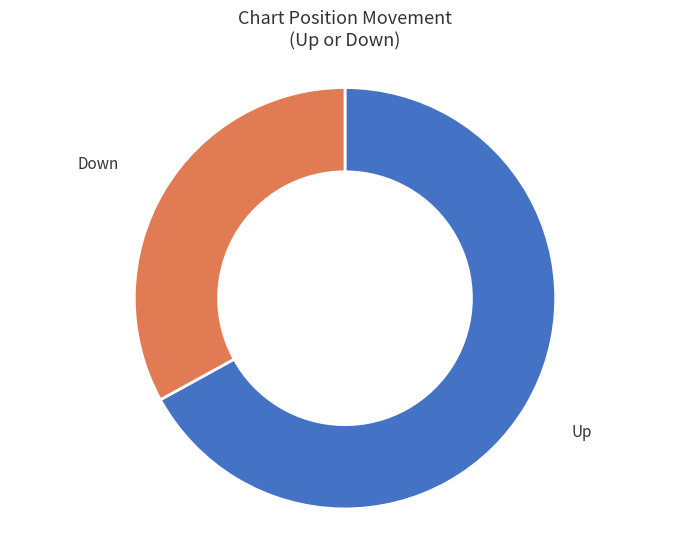

Does any single category account for the majority?

Yes